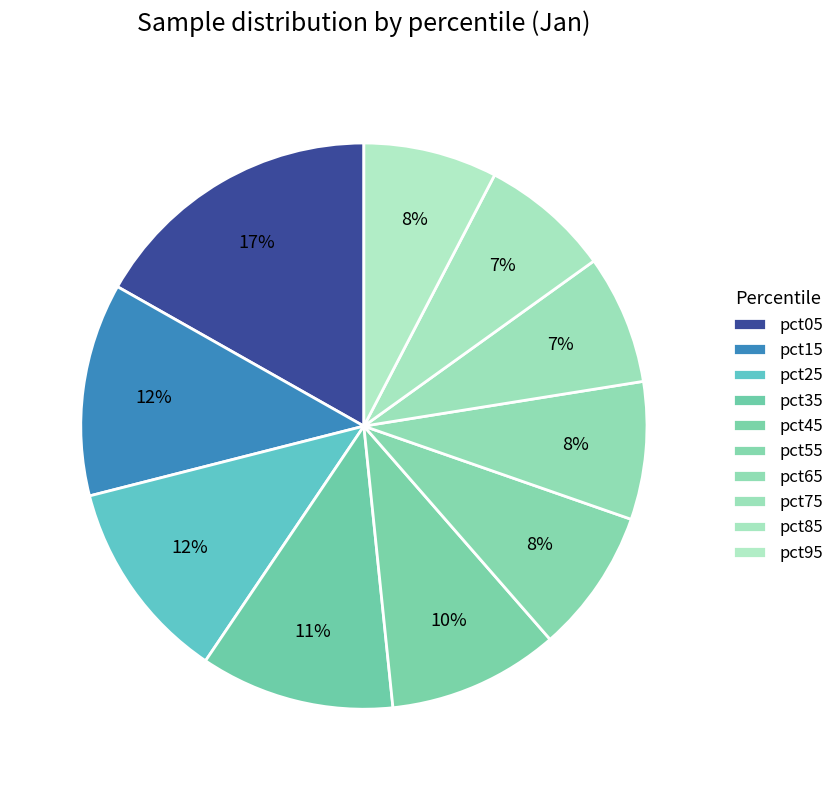

How many segments does this pie chart have?

10